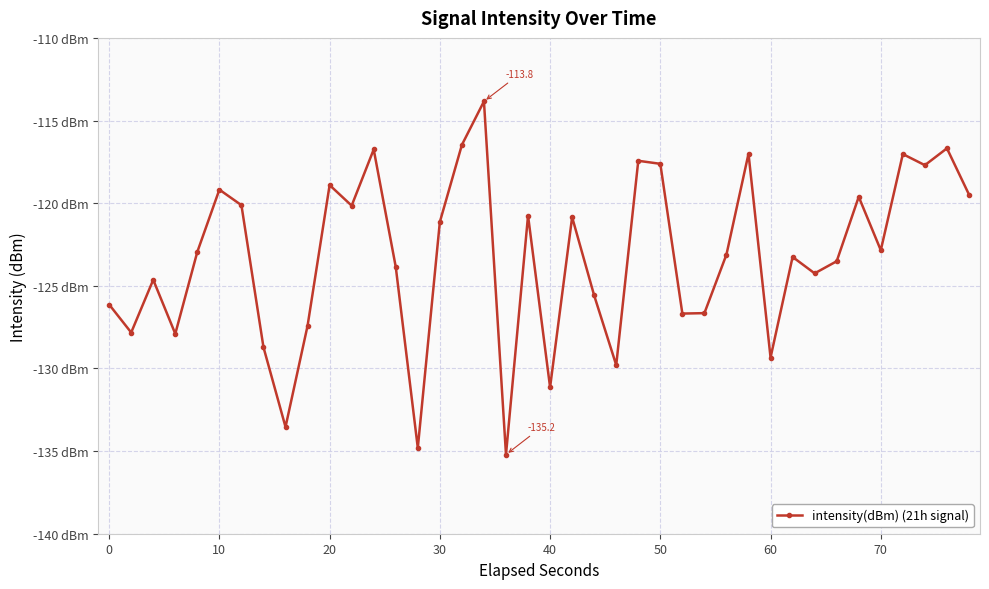

Does the chart have visible grid lines?

Yes